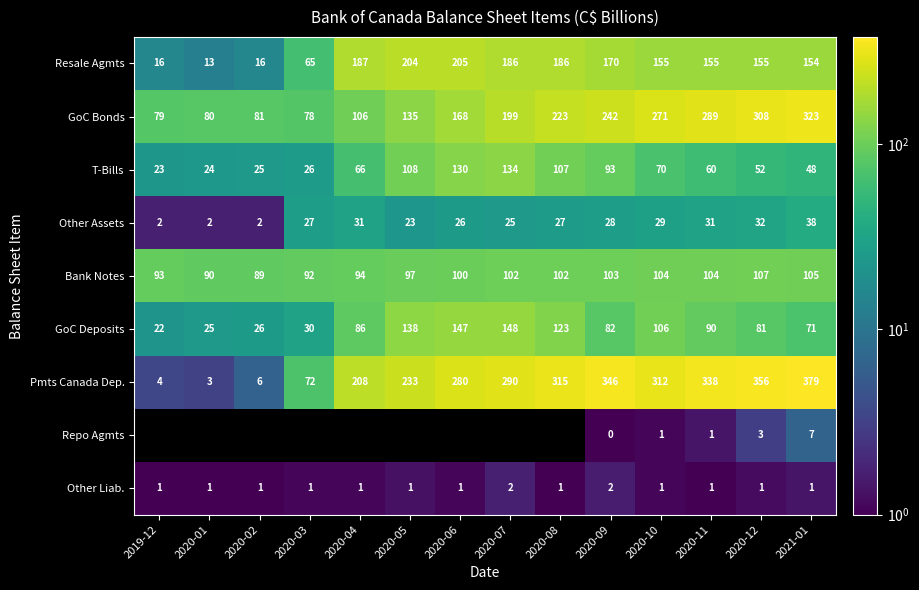

At which label does Resale Agmts first exceed 155?

2020-04